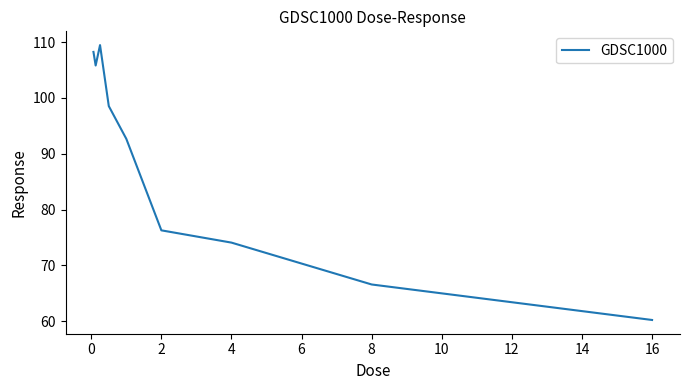

What is the difference between the second highest and minimum values?

48.0